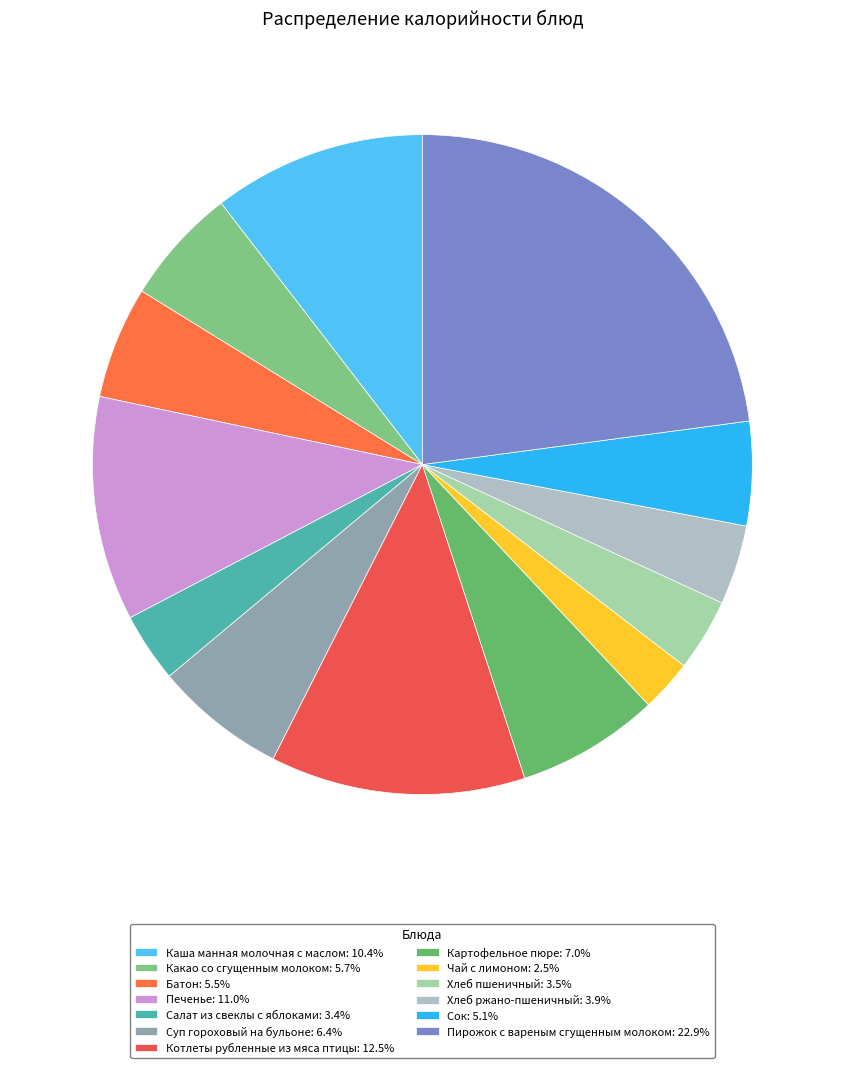

To the nearest percent, what portion does Сок represent?

5%